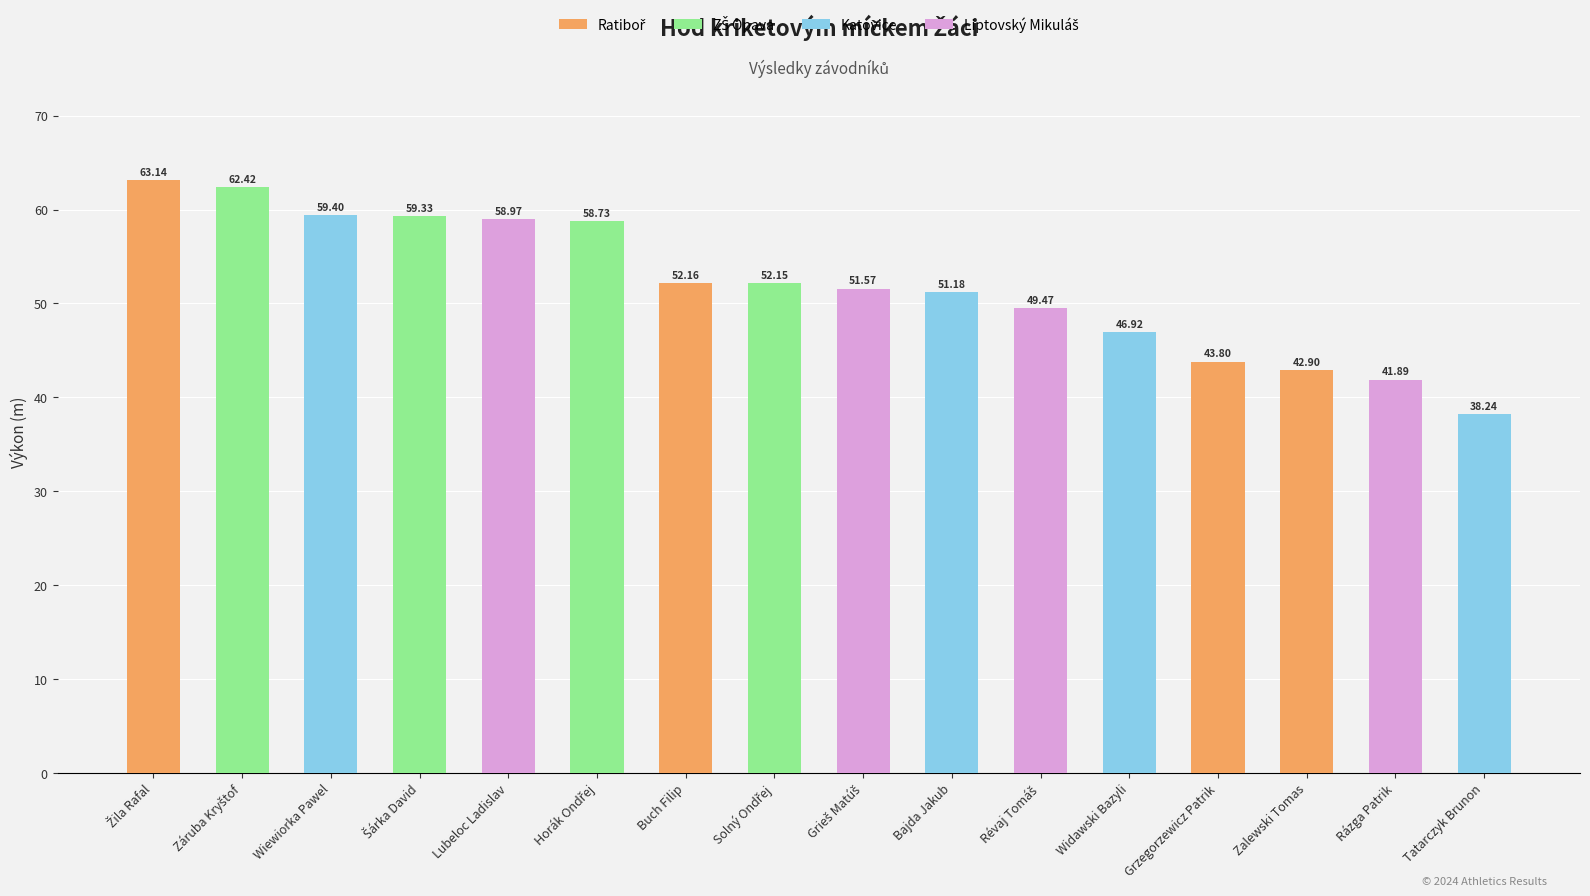

The chart shows a value of 38.2 at Tatarczyk Brunon. True or false?

True